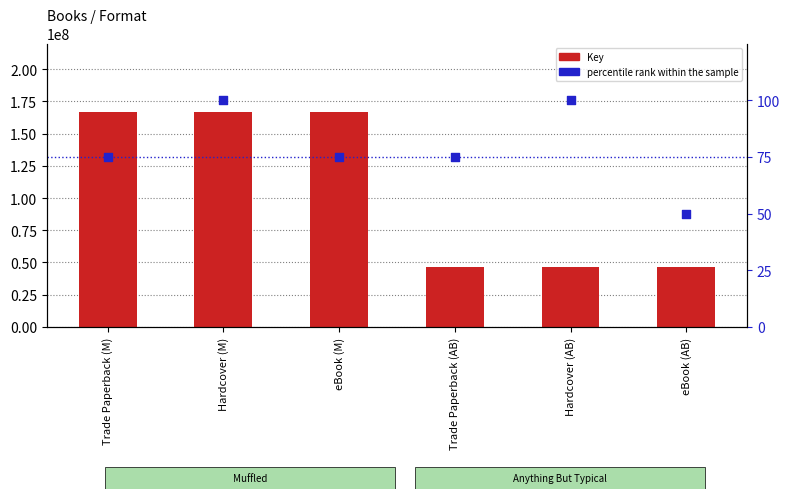

Which series reaches the minimum Y coordinate?

percentile rank within the sample